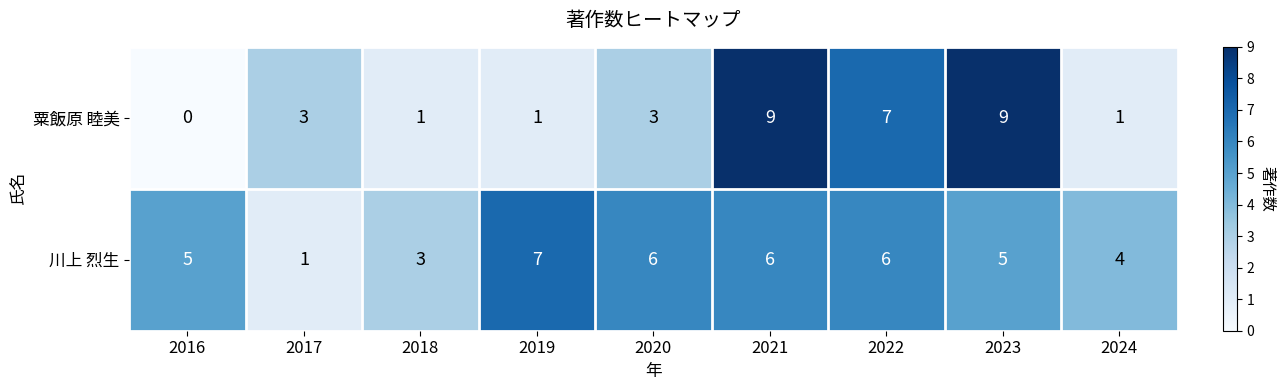

List the series in order of their peak value, lowest first.

川上 烈生, 粟飯原 睦美